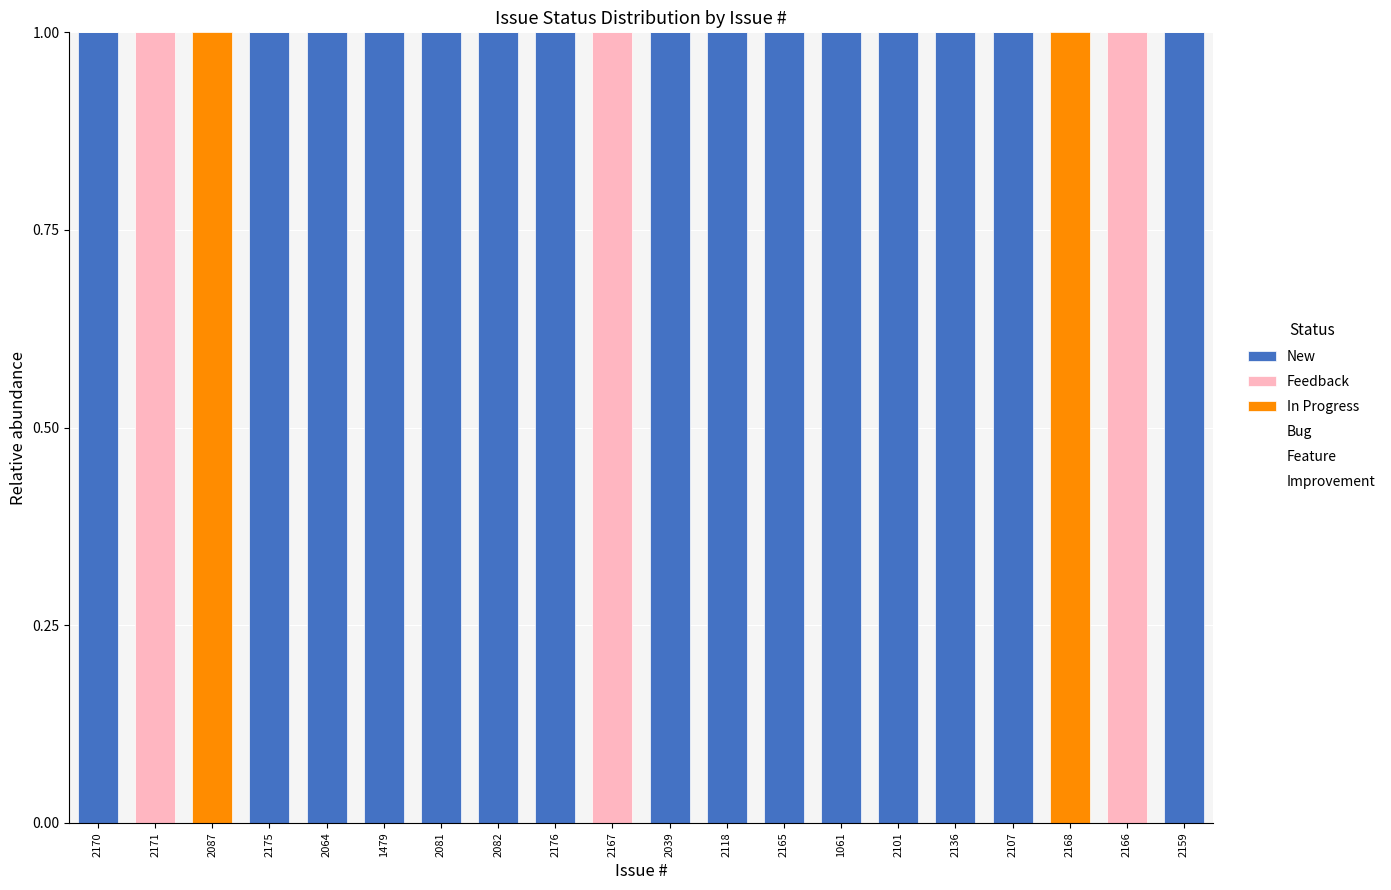

What is the sum of all New values?

15